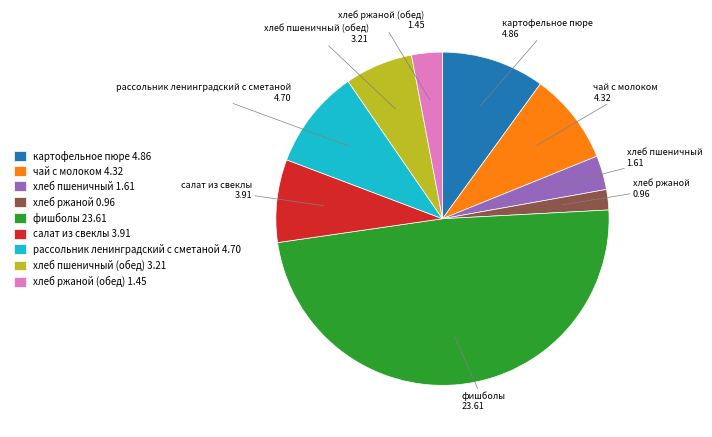

True or false: фишболы 23.61 accounts for 34% of the total.

False